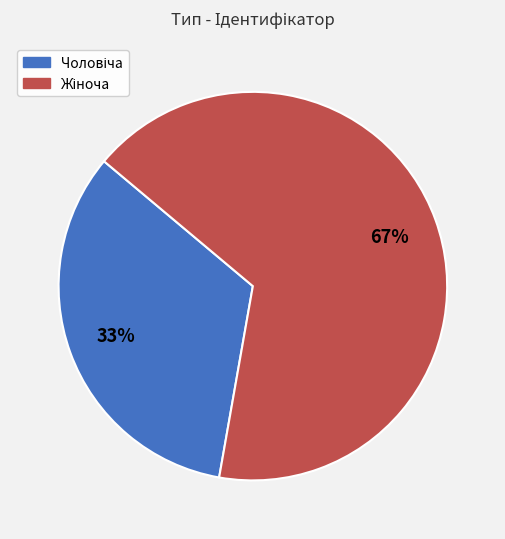

Does any single category account for the majority?

Yes